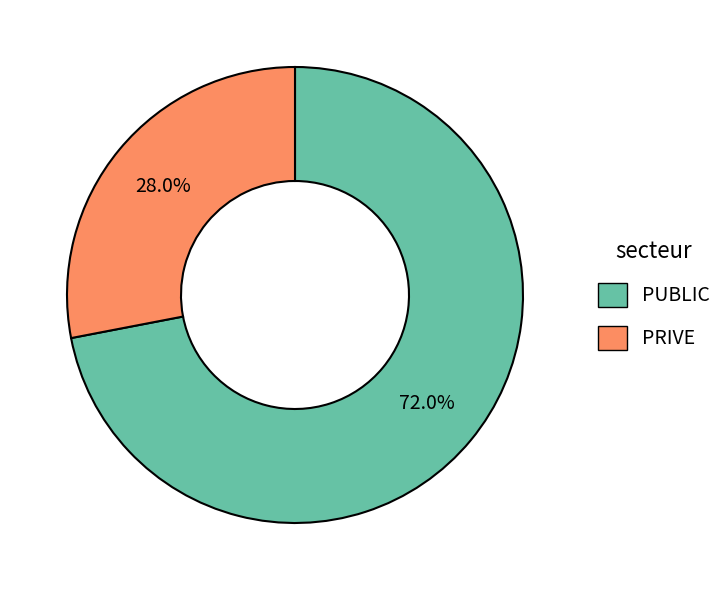

Is it true that PUBLIC is 72% of the pie?

True